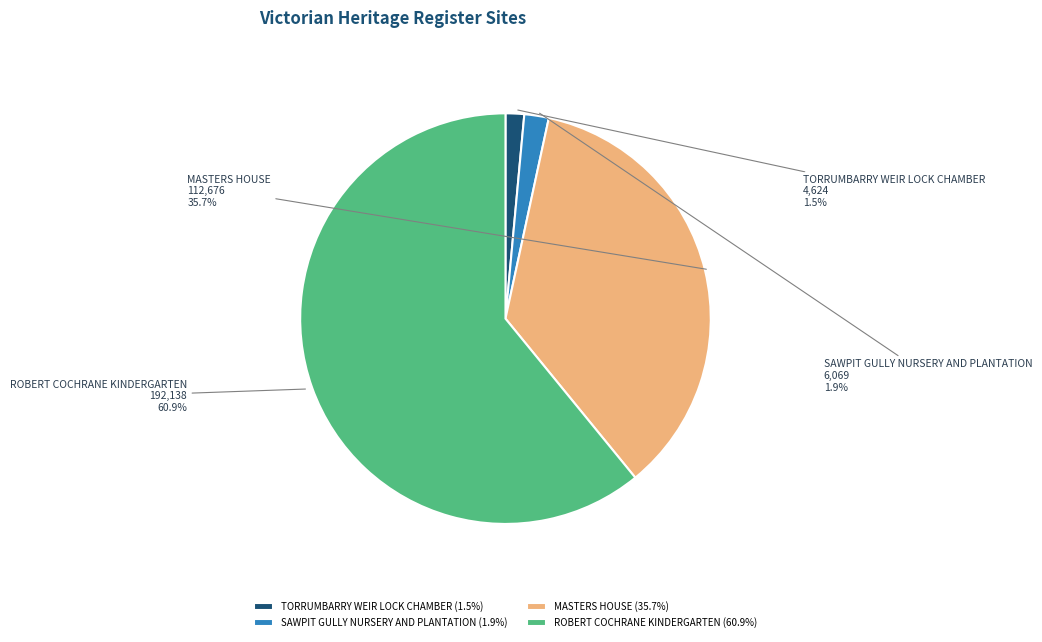

Does any single category account for the majority?

Yes